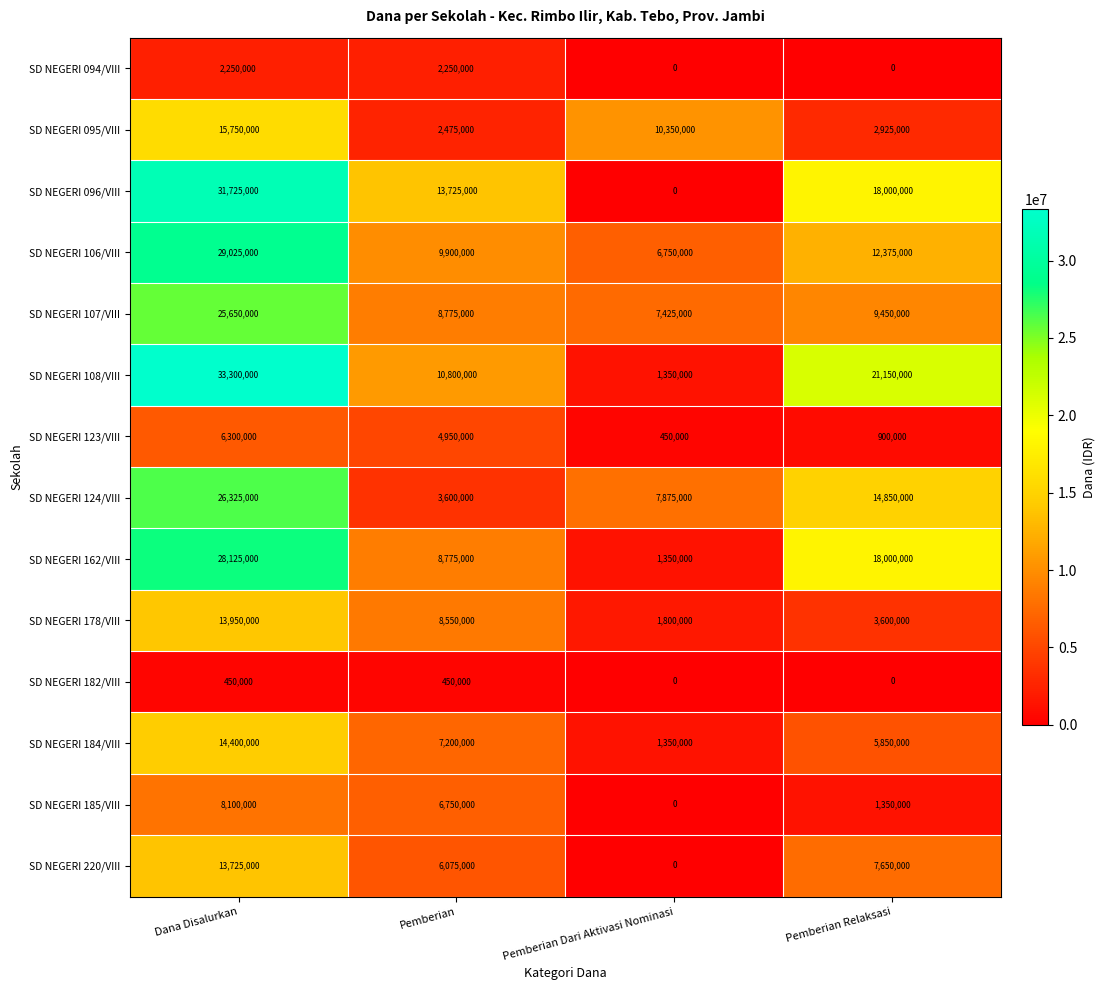

Rank the categories by SD NEGERI 106/VIII value from highest to lowest.

Dana Disalurkan, Pemberian Relaksasi, Pemberian, Pemberian Dari Aktivasi Nominasi